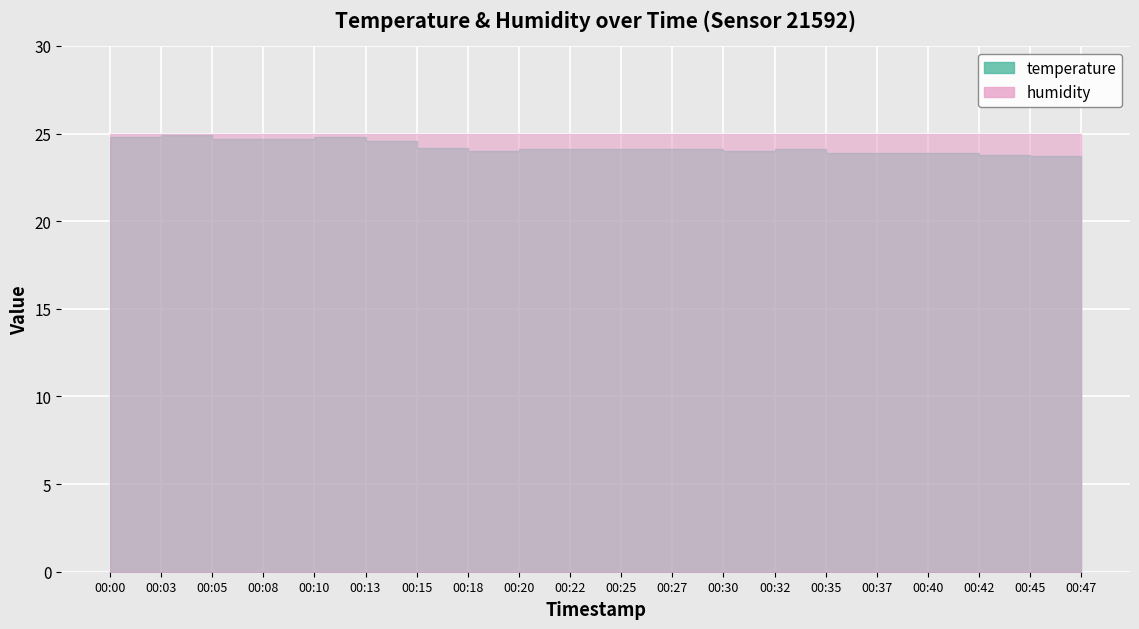

The chart shows a value of 23.9 at 00:37. True or false?

True